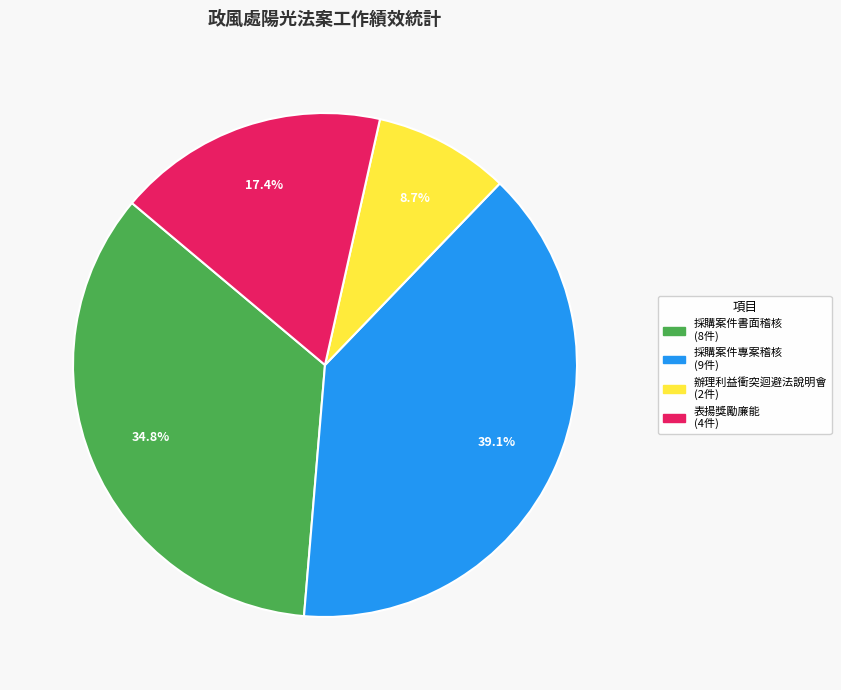

Is there a majority slice in this chart?

No